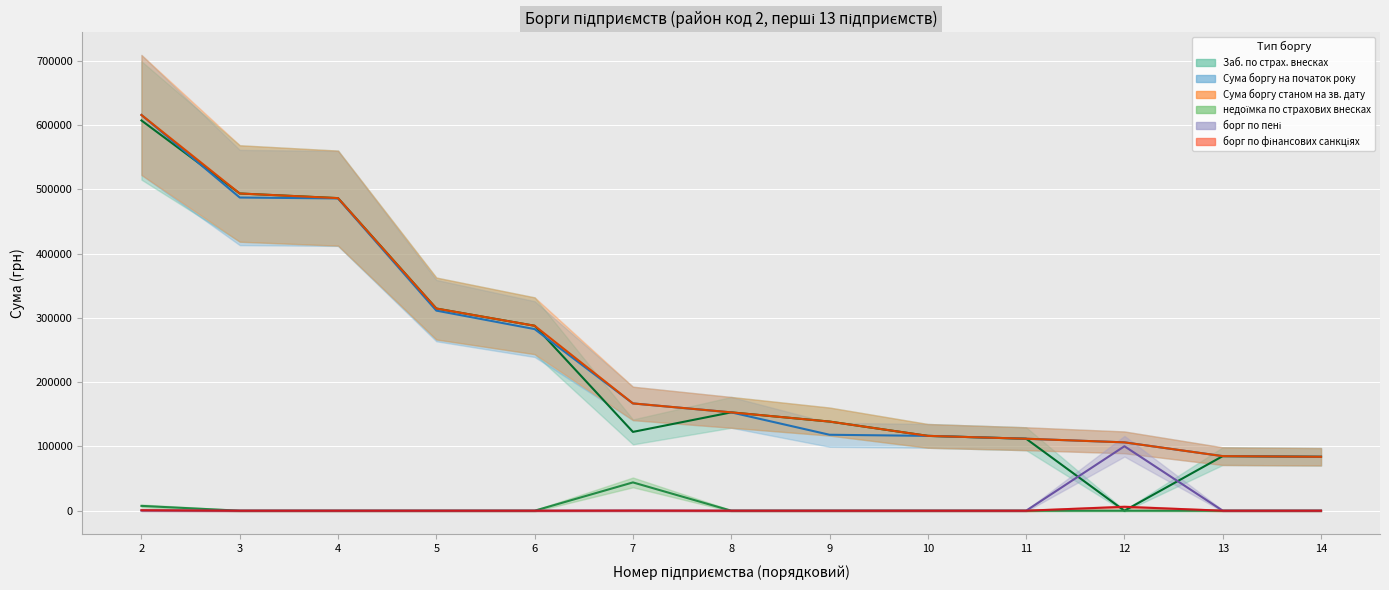

How many data points in борг по фінансових санкціях are above 0?

3